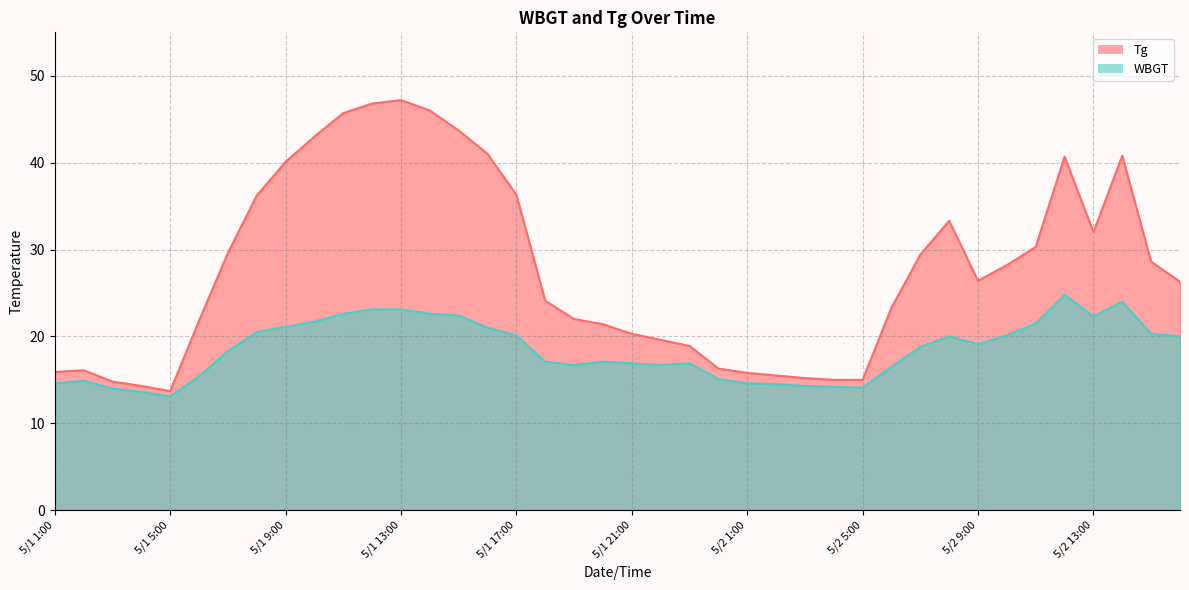

At which category is the sum across all series the highest?

5/1 13:00